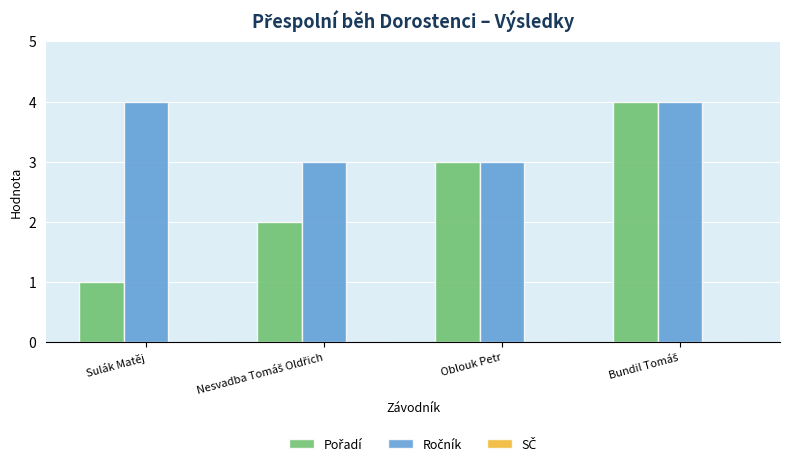

Which category has the lowest value across all series?

Sulák Matěj